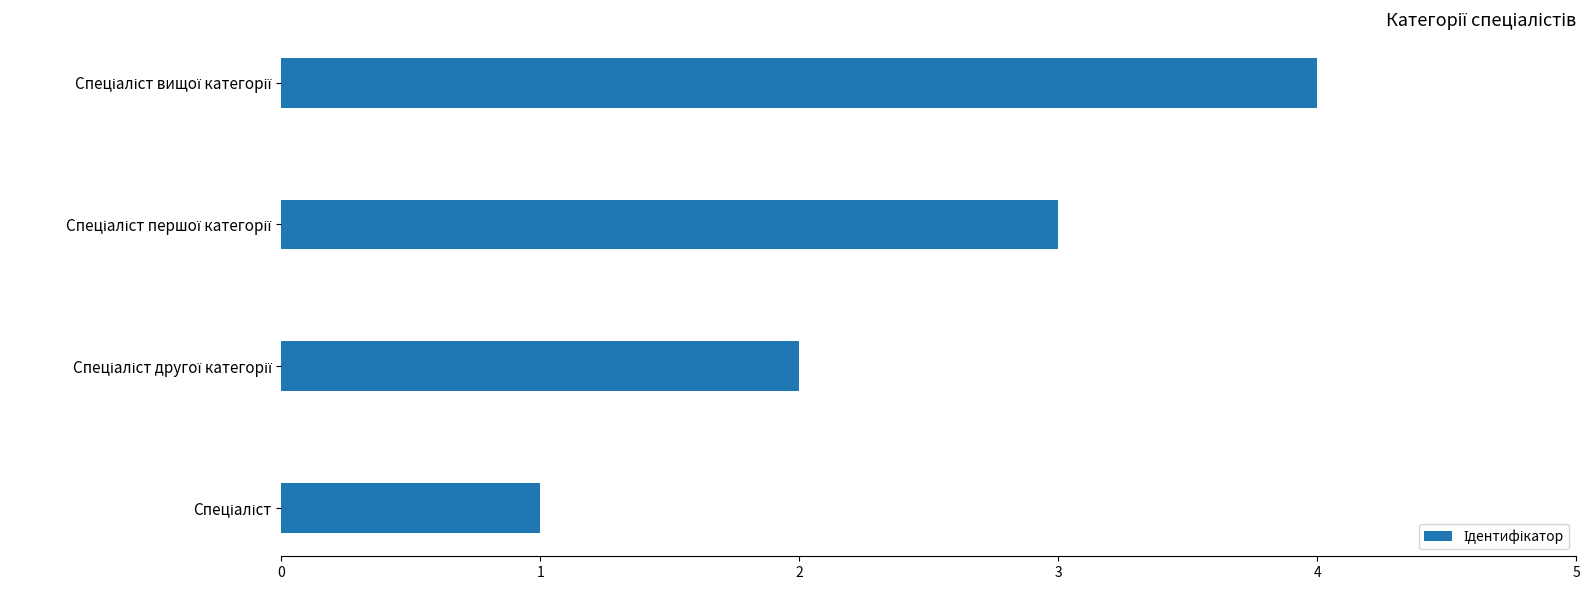

What is the greatest value displayed?

4